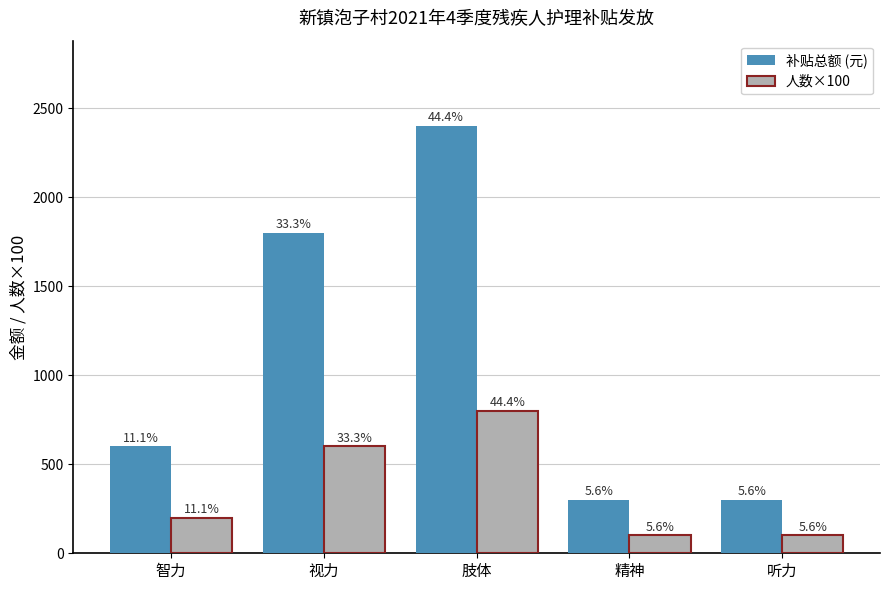

What is the sum of the 补贴总额 (元) values at 智力 and 精神?

900